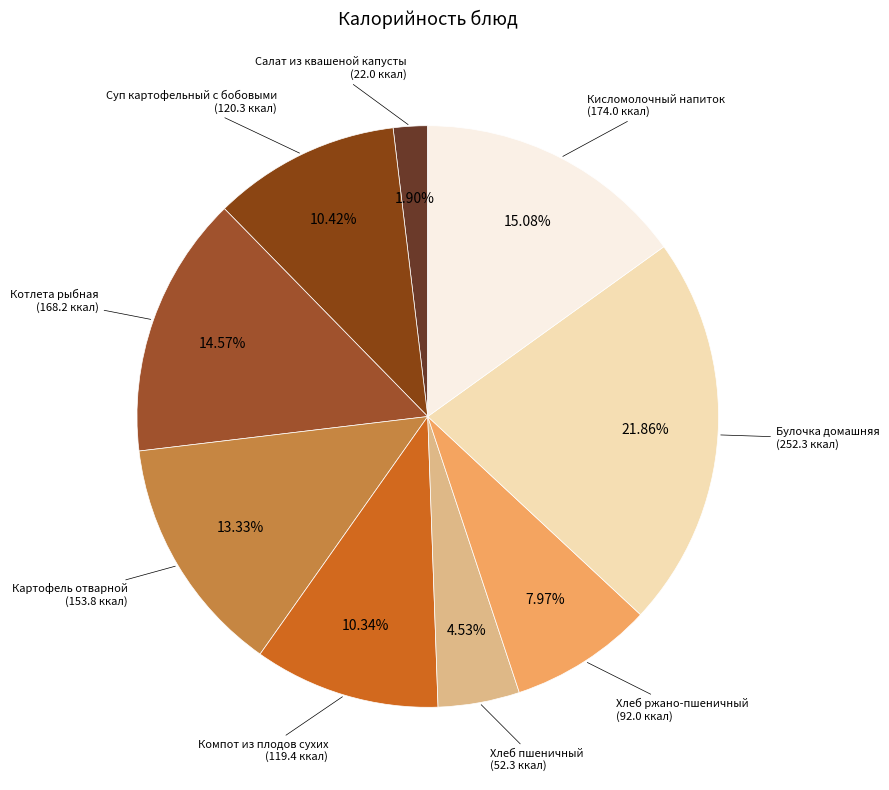

How many slices are in this pie chart?

9